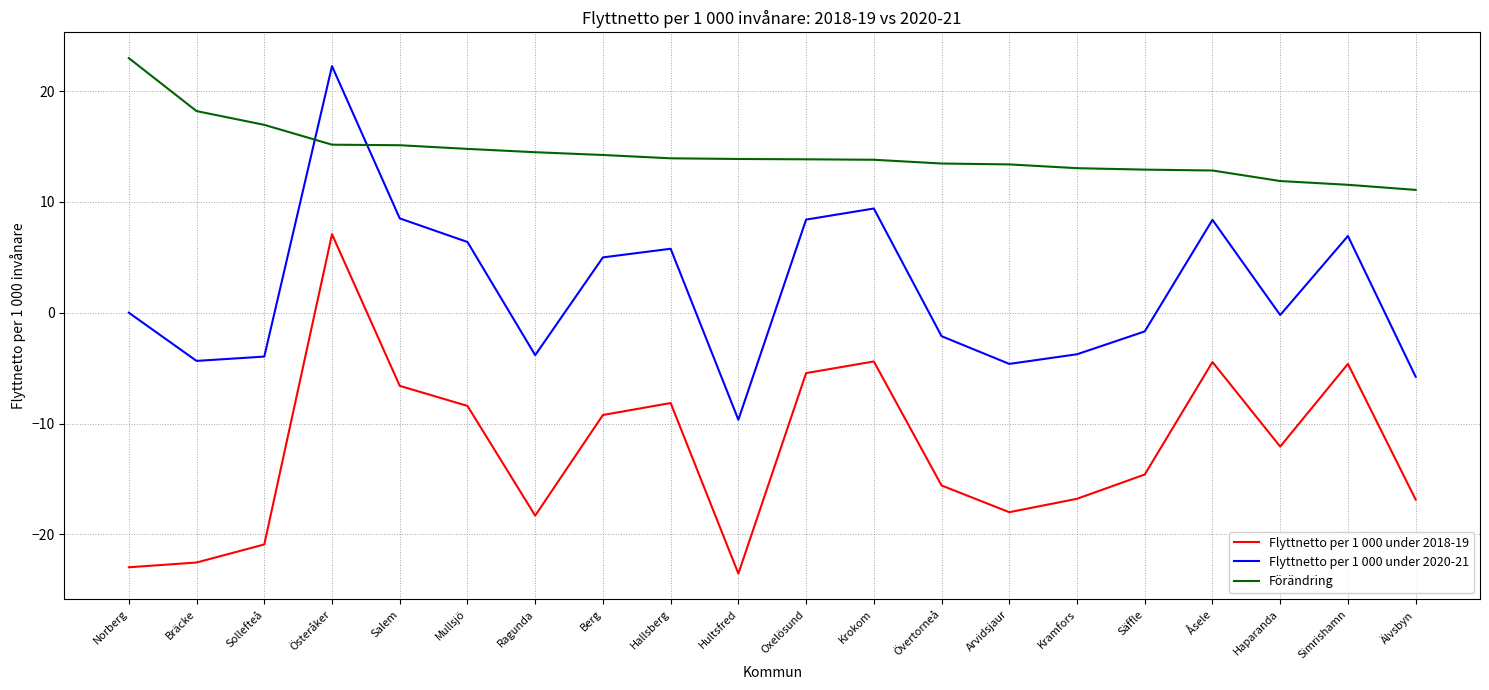

Which series has the largest total across all categories?

Förändring